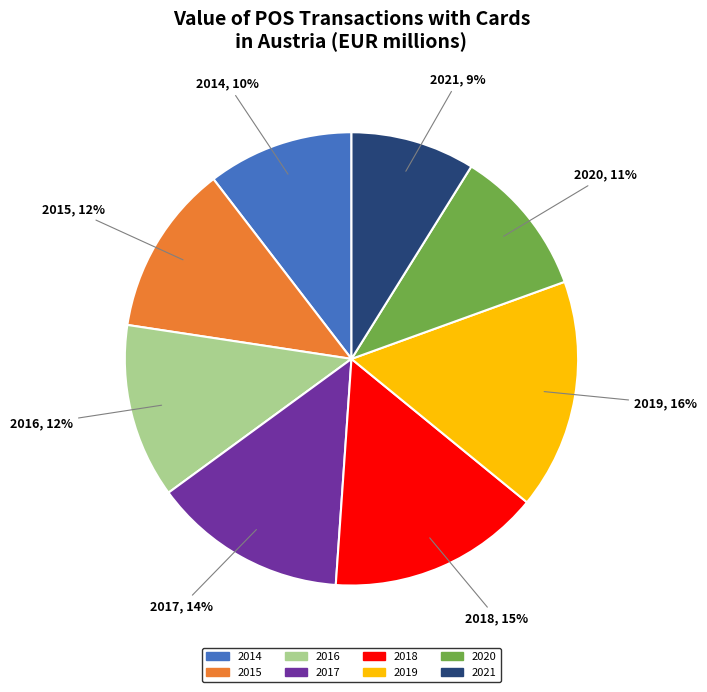

Approximately how many times larger is the value at 2017 compared to 2018?

0.9